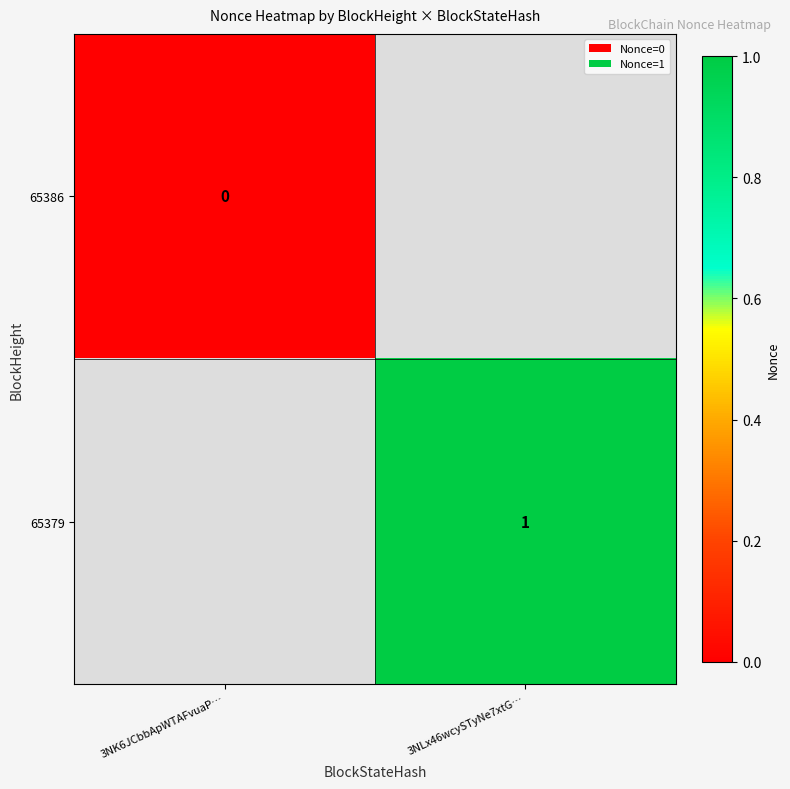

Is the value of 65379 at 3NLx46wcySTyNe7xtG… greater than the value of 65386 at 3NLx46wcySTyNe7xtG…?

No